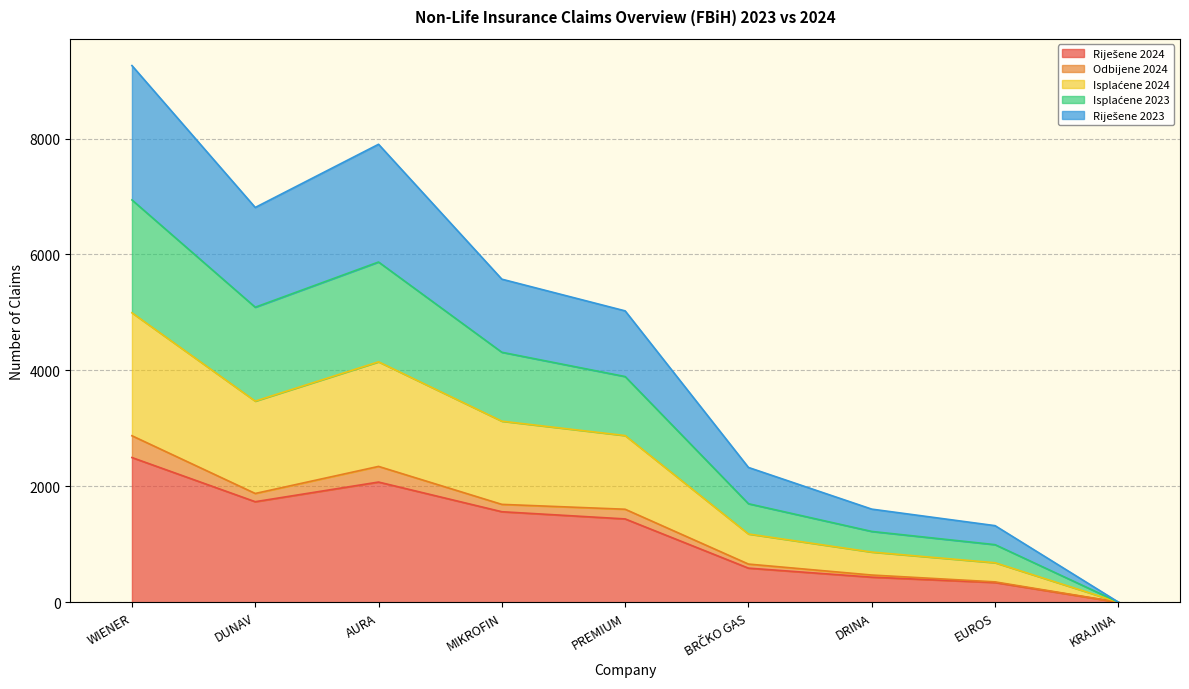

At which category is the sum across all series the highest?

WIENER